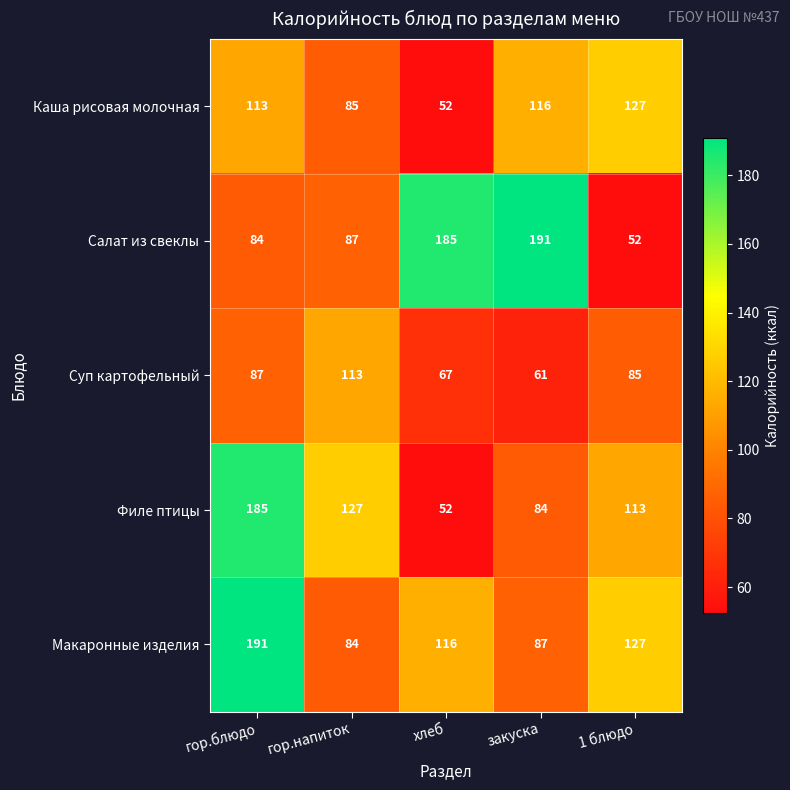

Is it true that Макаронные изделия equals 116 at хлеб?

True